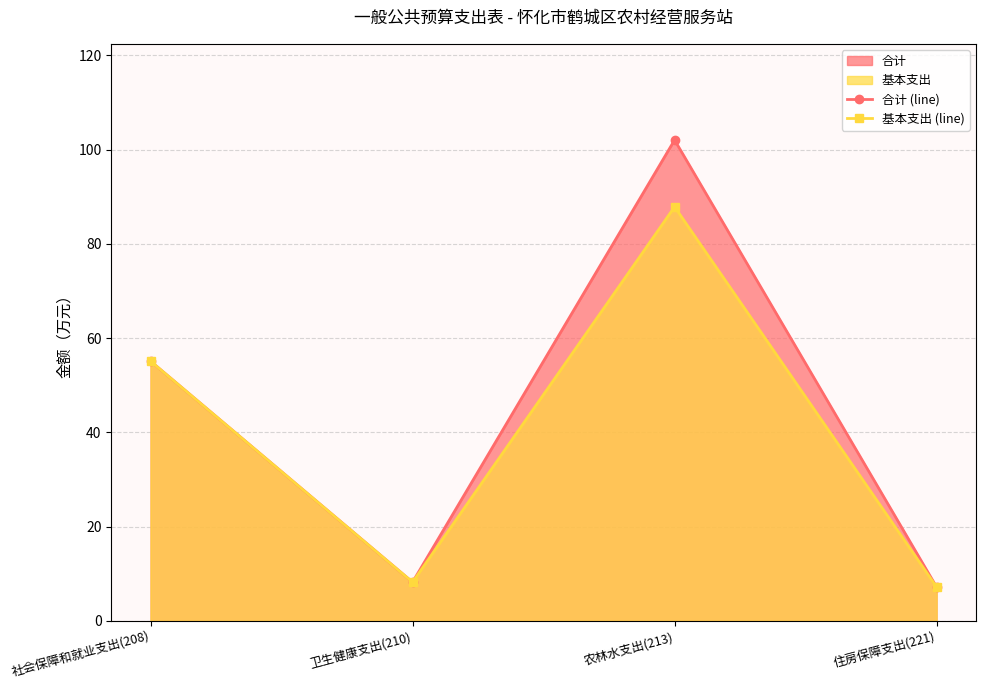

What is the difference between the second highest and minimum values in the 合计 (line) series?

47.9